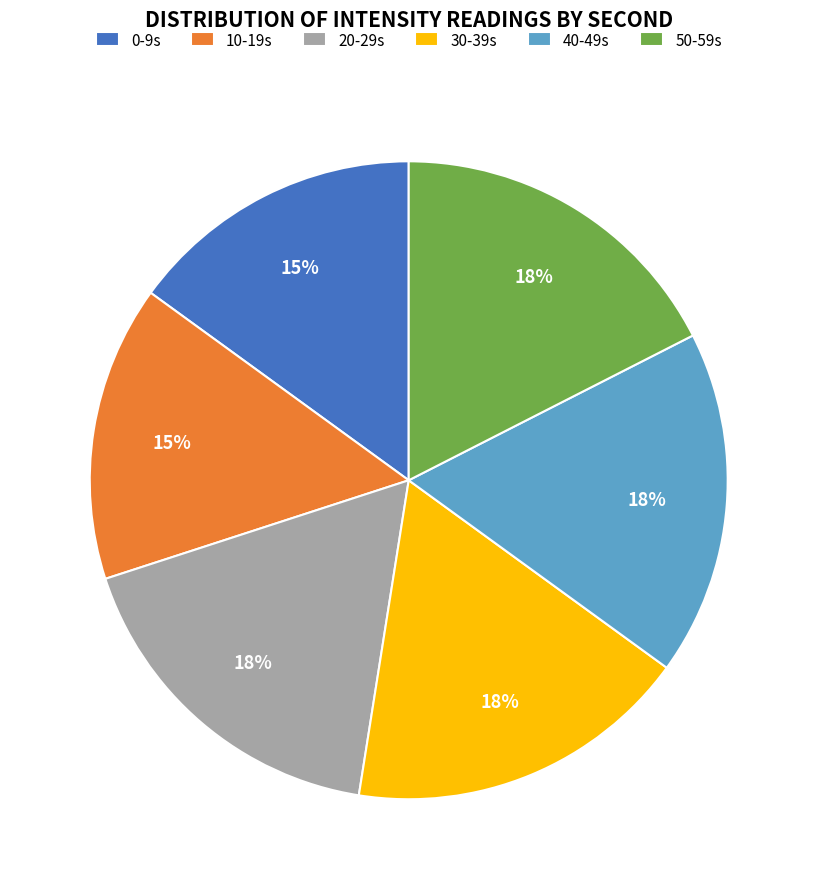

Is there a majority slice in this chart?

No